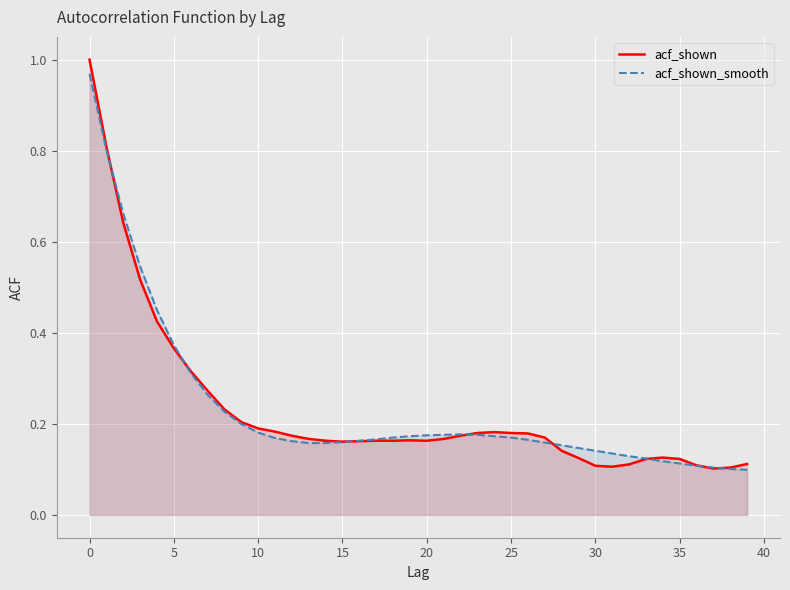

How many intersections are there between acf_shown_smooth and acf_shown?

8